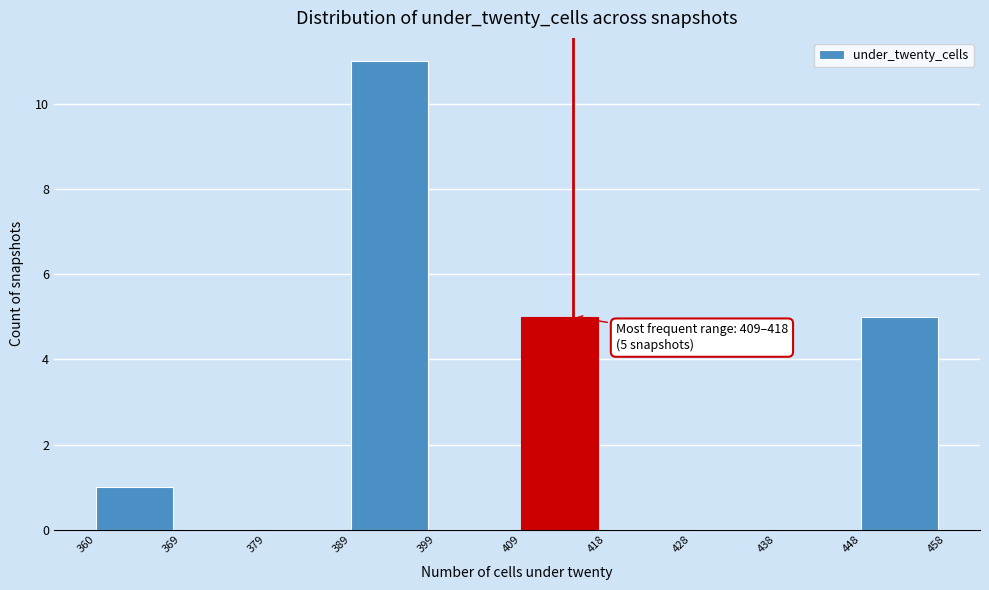

Over which range of the x-axis is the bar tallest?

389 to 399